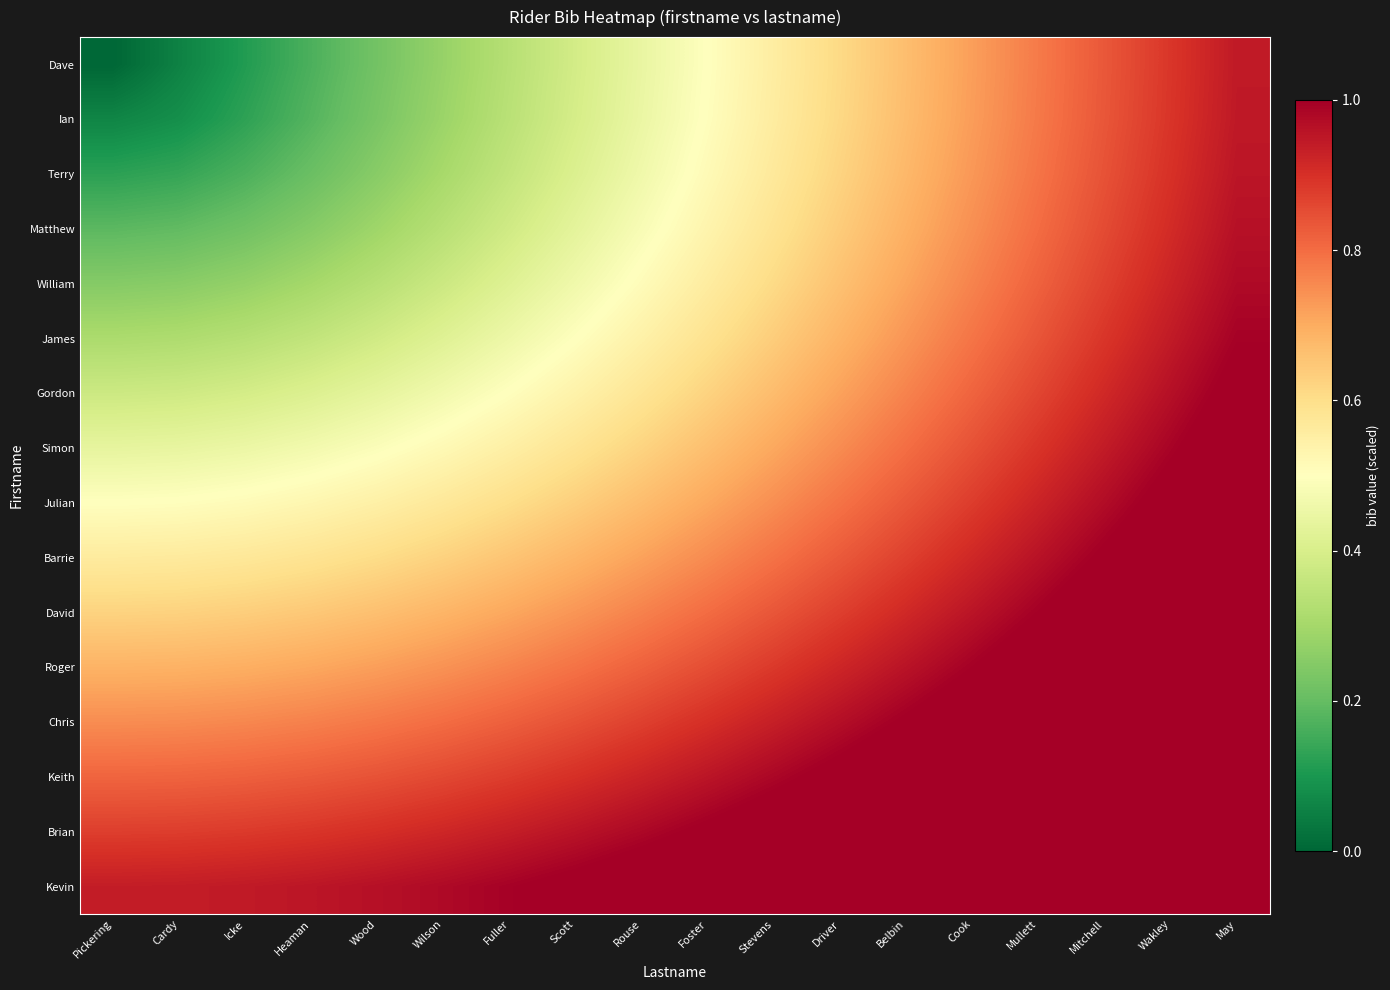

Which series has the largest range (max minus min)?

Dave